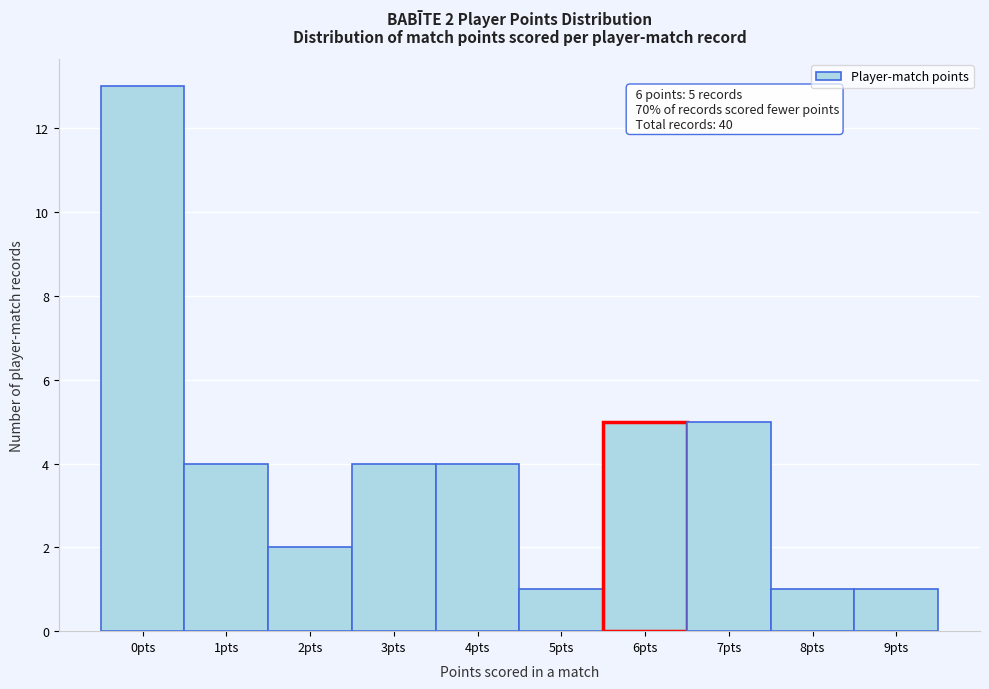

Reading right to left, what are all the values shown in this chart?

9pts=1	8pts=1	7pts=5	6pts=5	5pts=1	4pts=4	3pts=4	2pts=2	1pts=4	0pts=13